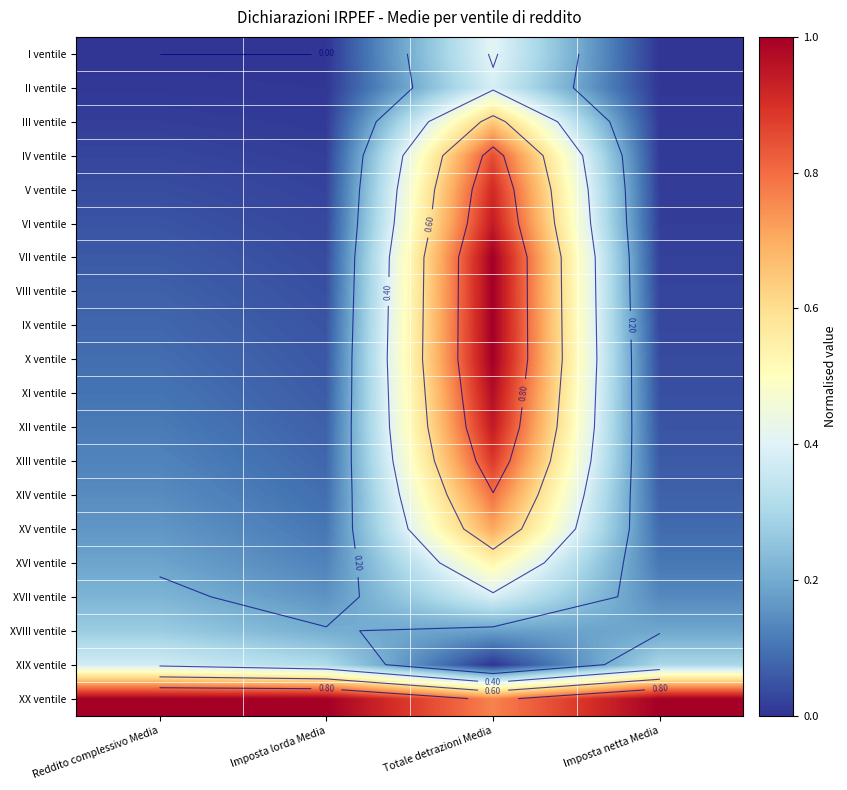

Is the value of XIV ventile at Imposta netta Media greater than the value of IV ventile at Imposta netta Media?

Yes